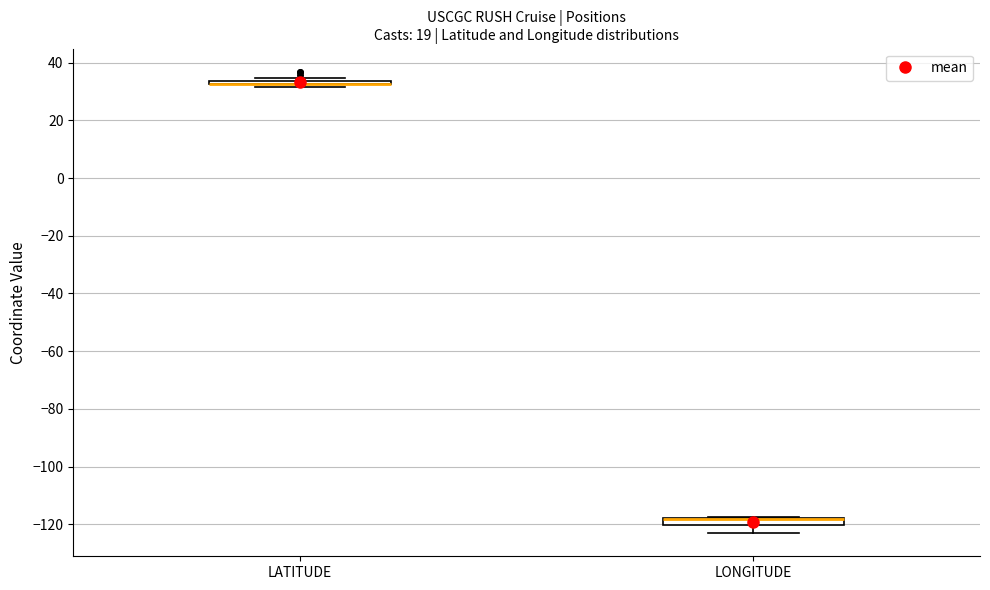

Where does the lower whisker of the box for LONGITUDE end on the y-axis? The values are not printed on the chart, so give them approximately, as read against the axis.

-124